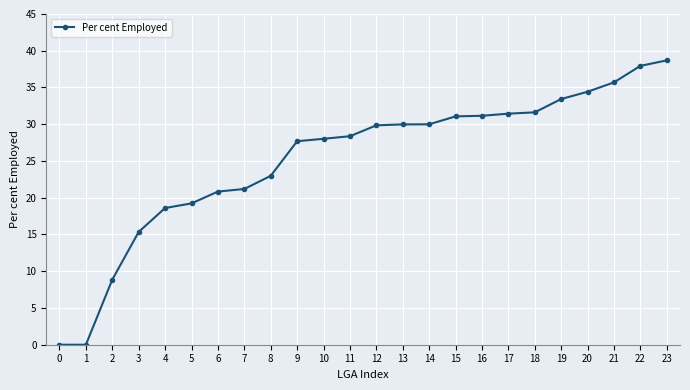

How many lines are shown in the chart?

1